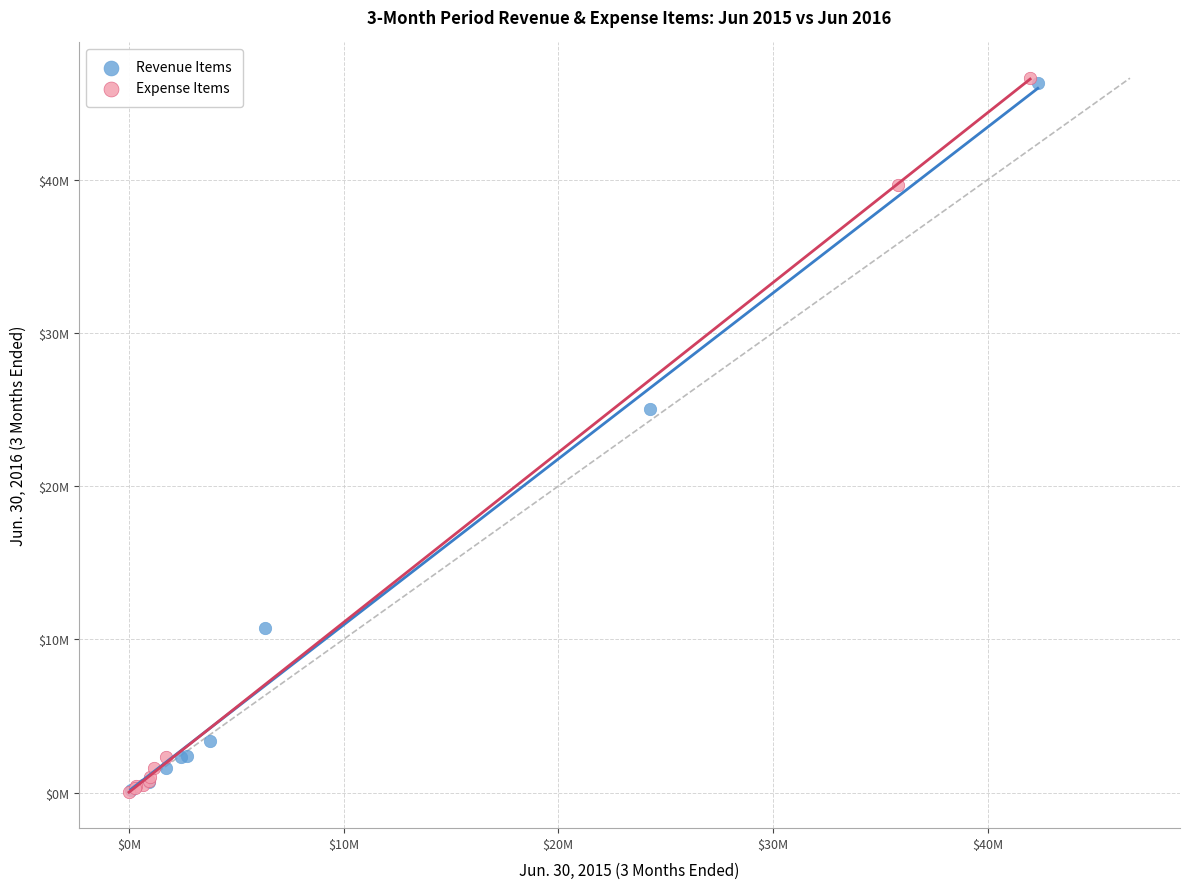

What are all the series names shown in the legend?

Revenue Items, Expense Items